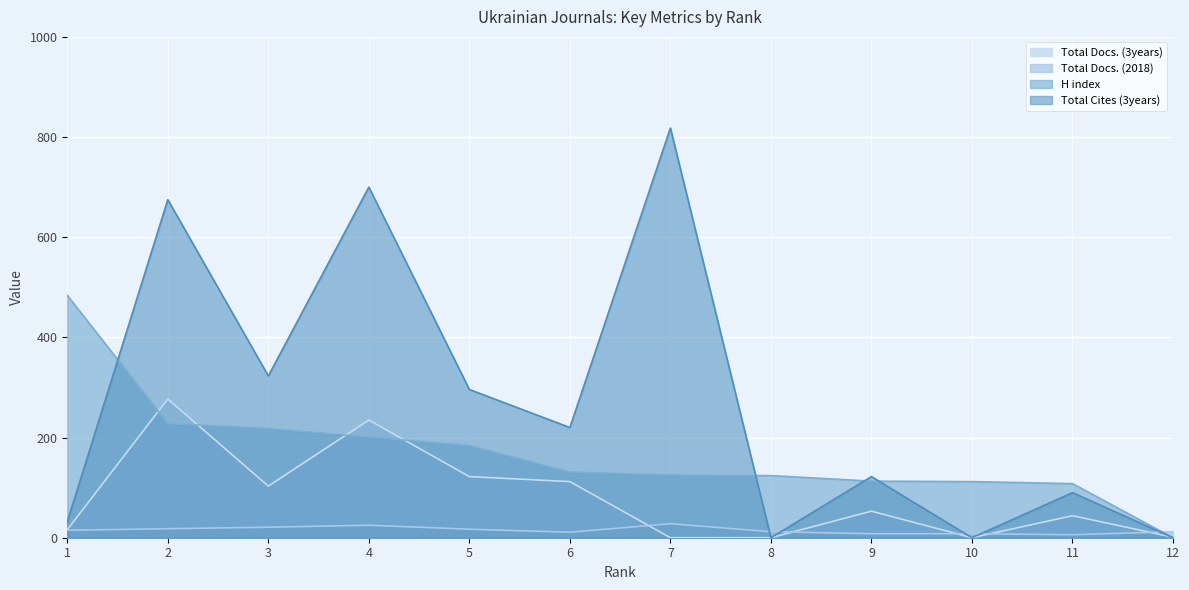

Does the chart display data point markers on the line(s)?

No